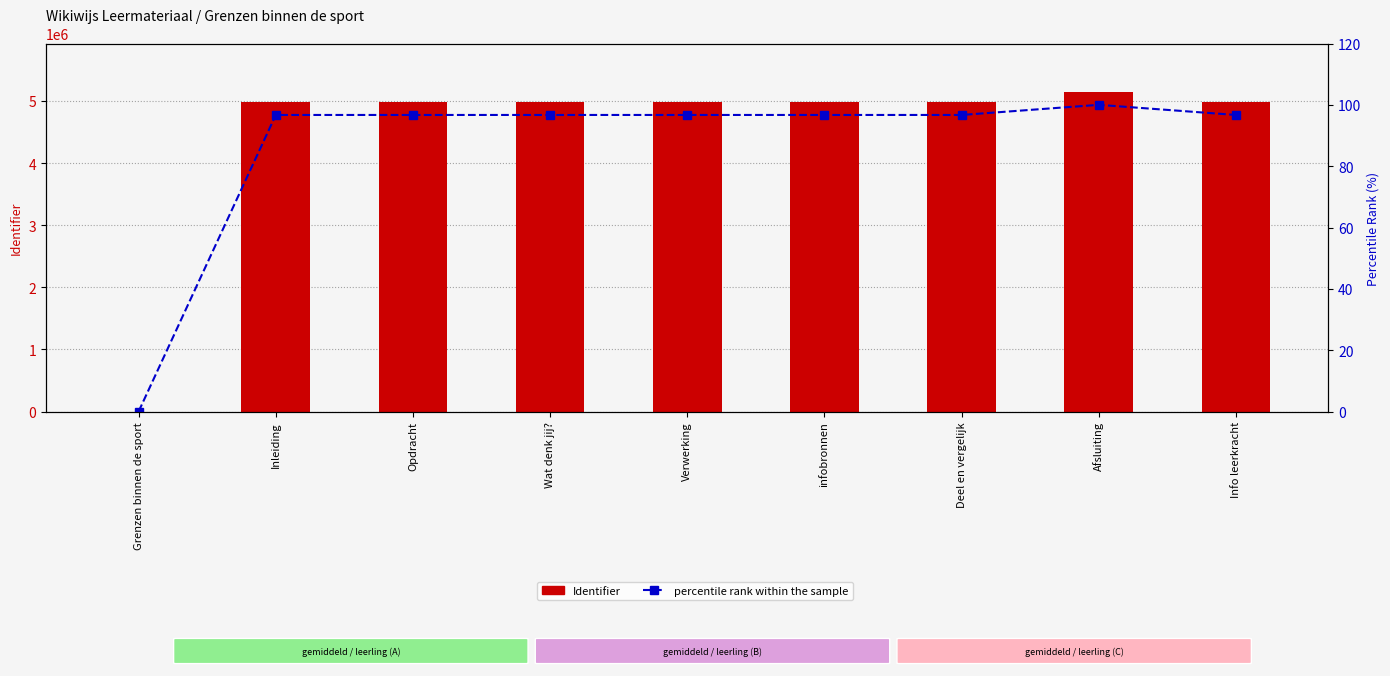

How many series are shown in this chart?

2